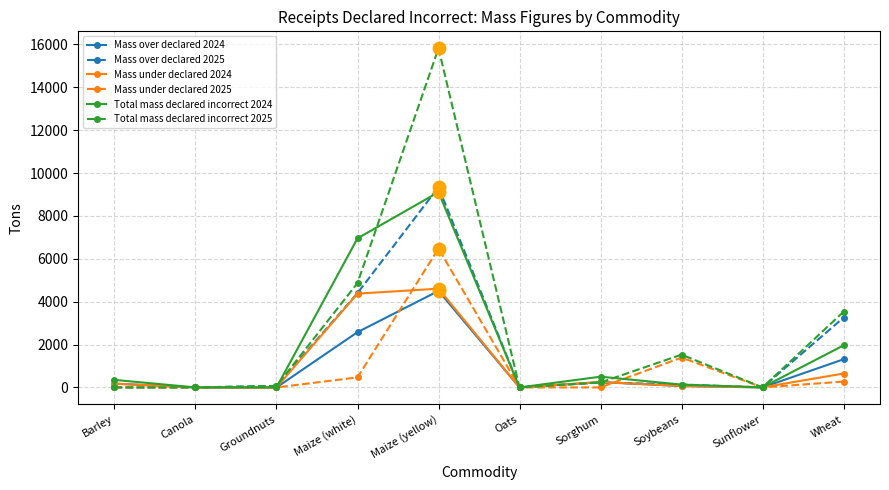

Which series has the widest spread of values?

Total mass declared incorrect 2025